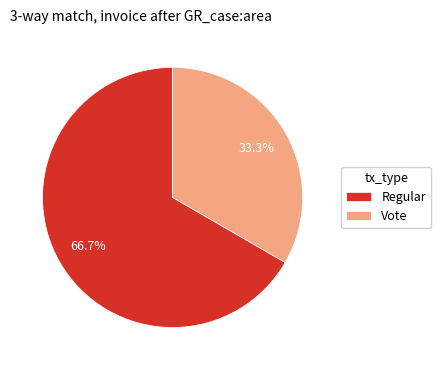

Rank the categories by value from highest to lowest.

Regular, Vote